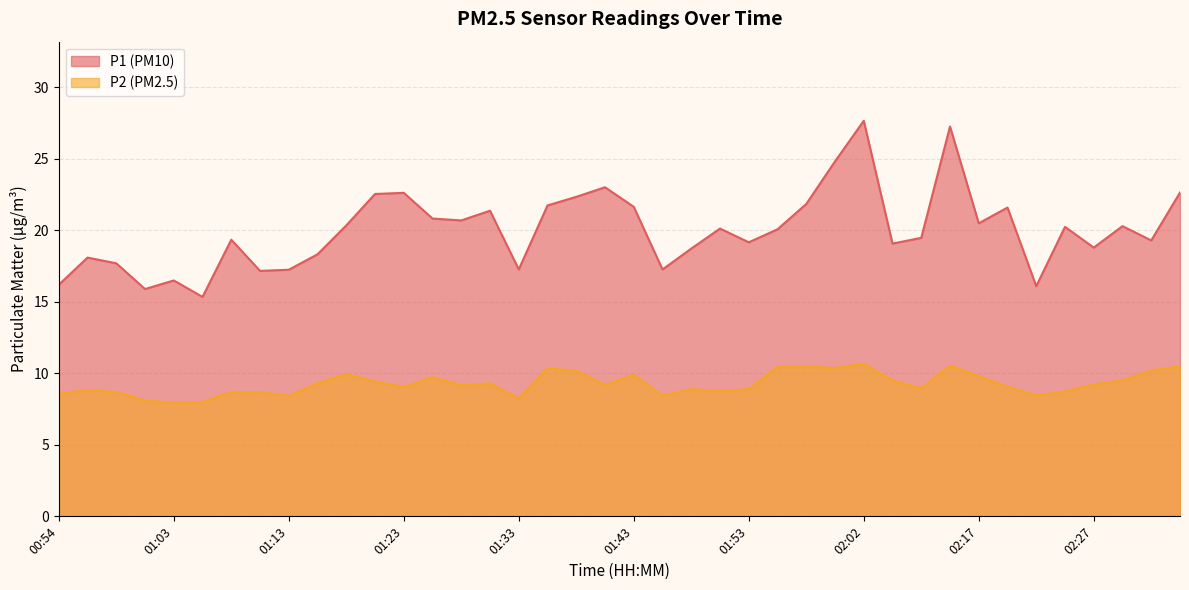

Reading right to left, extract all data points from this chart.

P1: 02:37=22.6	02:34=19.3	02:30=20.3	02:27=18.8	02:25=20.2	02:22=16.1	02:20=21.6	02:17=20.5	02:12=27.3	02:10=19.5	02:07=19.1	02:02=27.7	02:00=24.8	01:57=21.9	01:55=20.1	01:53=19.2	01:50=20.1	01:48=18.7	01:45=17.3	01:43=21.6	01:40=23.0	01:38=22.4	01:35=21.8	01:33=17.3	01:30=21.4	01:28=20.7	01:25=20.8	01:23=22.6	01:20=22.6	01:18=20.4	01:16=18.3	01:13=17.2	01:11=17.2	01:08=19.4	01:06=15.3	01:03=16.5	01:01=15.9	00:59=17.7	00:56=18.1	00:54=16.2
P2: 02:37=10.5	02:34=10.2	02:30=9.5	02:27=9.2	02:25=8.7	02:22=8.4	02:20=9.1	02:17=9.8	02:12=10.6	02:10=8.9	02:07=9.5	02:02=10.7	02:00=10.4	01:57=10.5	01:55=10.4	01:53=8.9	01:50=8.8	01:48=8.9	01:45=8.4	01:43=9.9	01:40=9.2	01:38=10.2	01:35=10.3	01:33=8.2	01:30=9.3	01:28=9.2	01:25=9.7	01:23=9.1	01:20=9.4	01:18=9.9	01:16=9.3	01:13=8.4	01:11=8.7	01:08=8.7	01:06=8.0	01:03=8.0	01:01=8.1	00:59=8.7	00:56=8.8	00:54=8.6